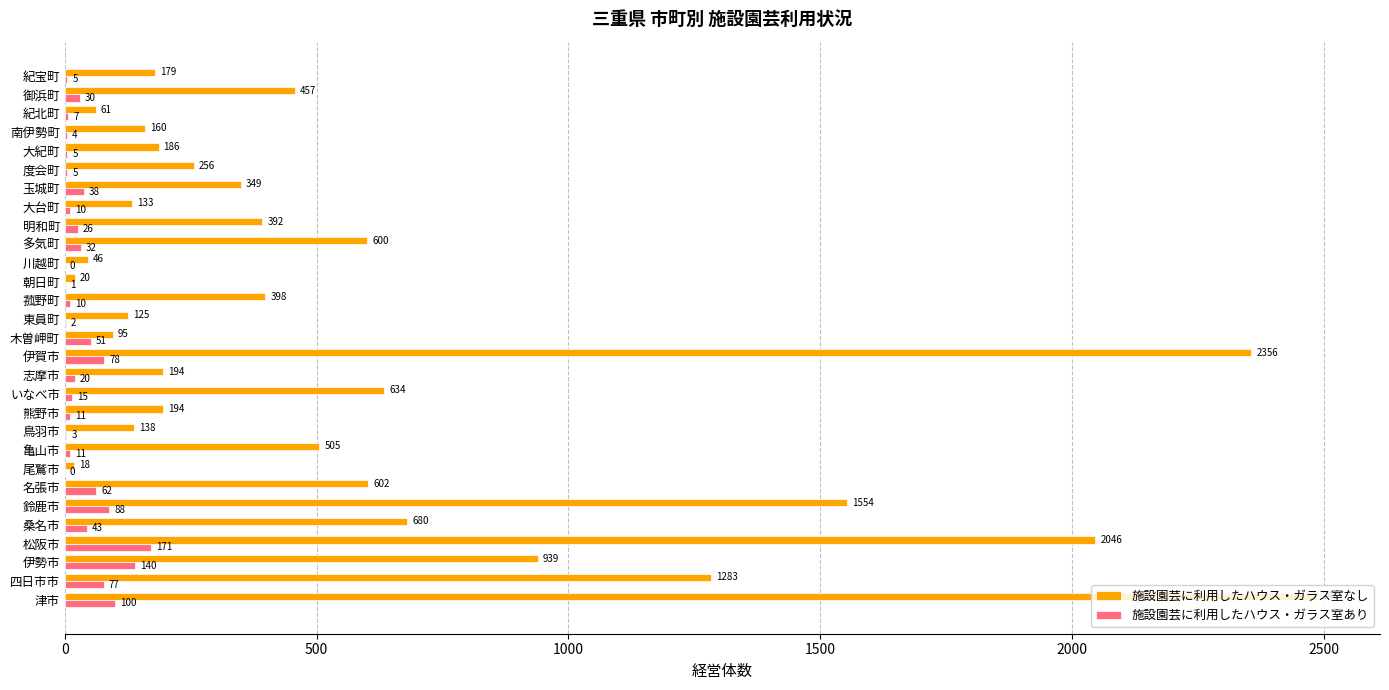

What is the sum of the 施設園芸に利用したハウス・ガラス室なし values at 木曽岬町 and 津市?

2582